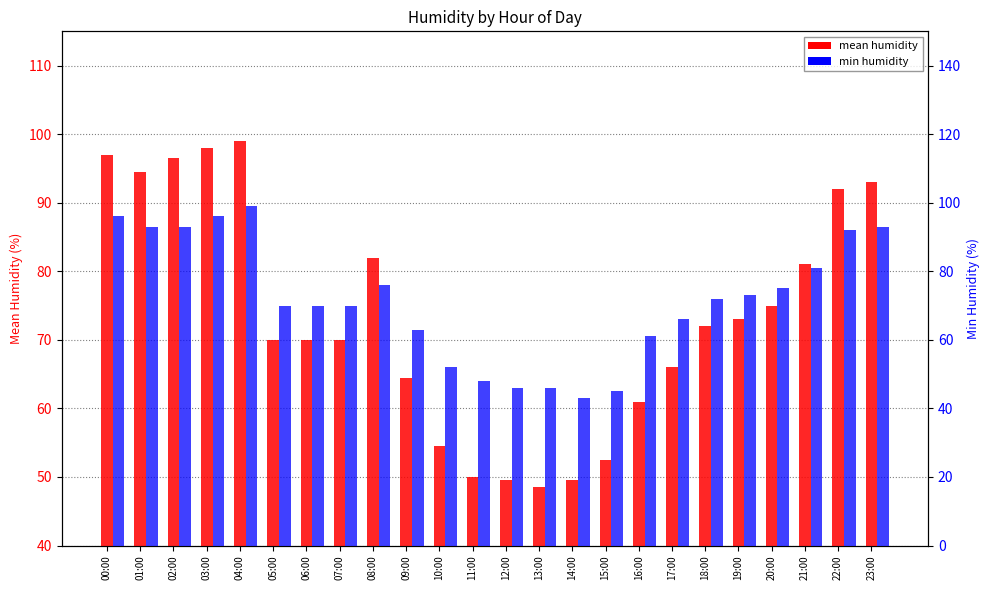

Which series has the largest total across all categories?

mean humidity